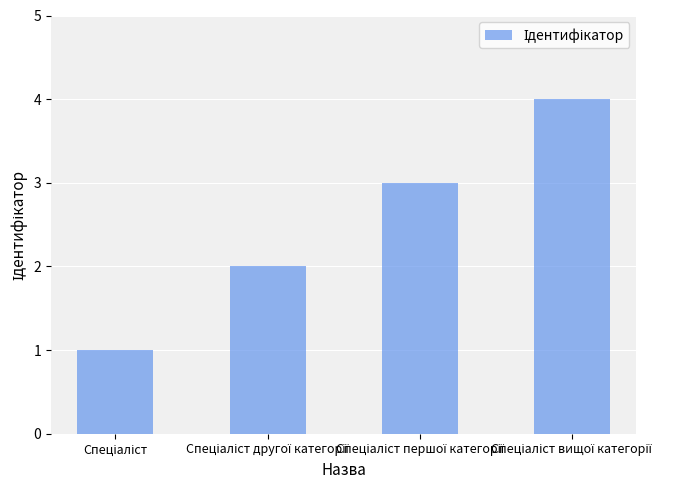

Reading right to left, extract all data points from this chart.

4	3	2	1